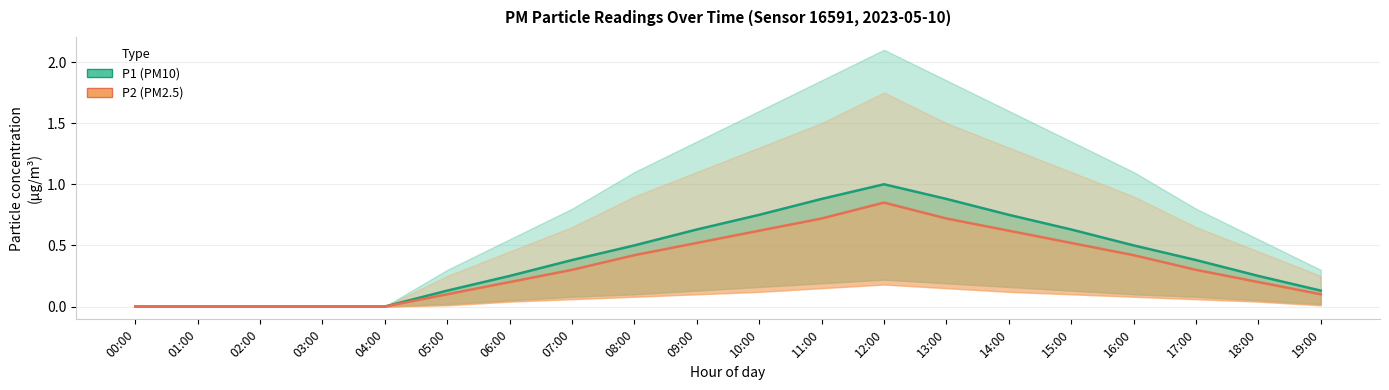

What is the highest value of the P1 Estimate series?

1.0